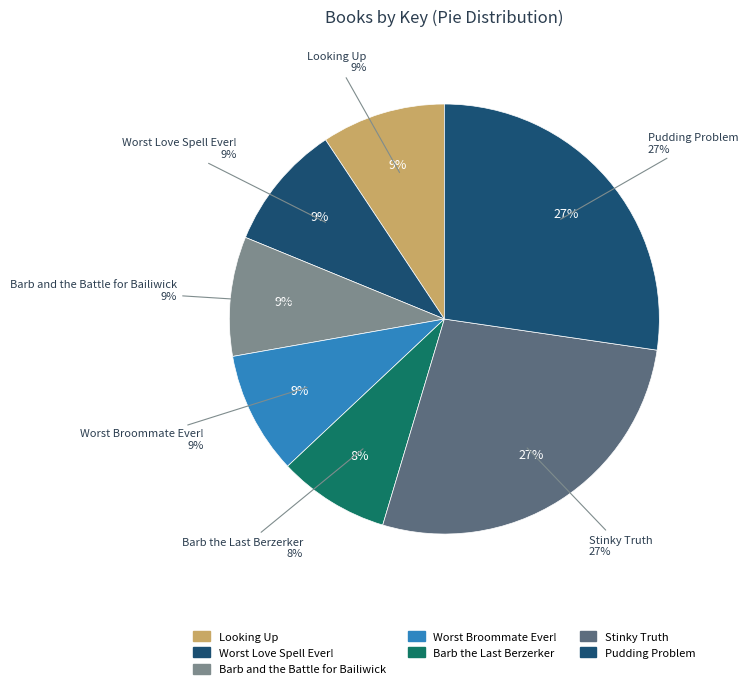

True or false: Barb and the Battle for Bailiwick accounts for 9% of the total.

True